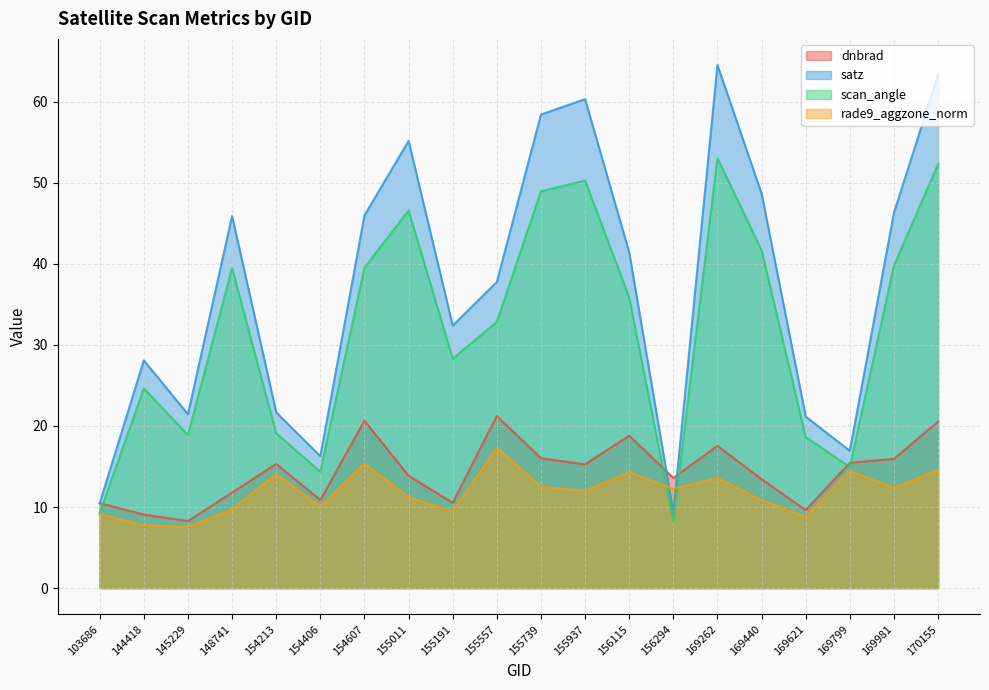

At which category does the chart reach its peak across all series?

169262